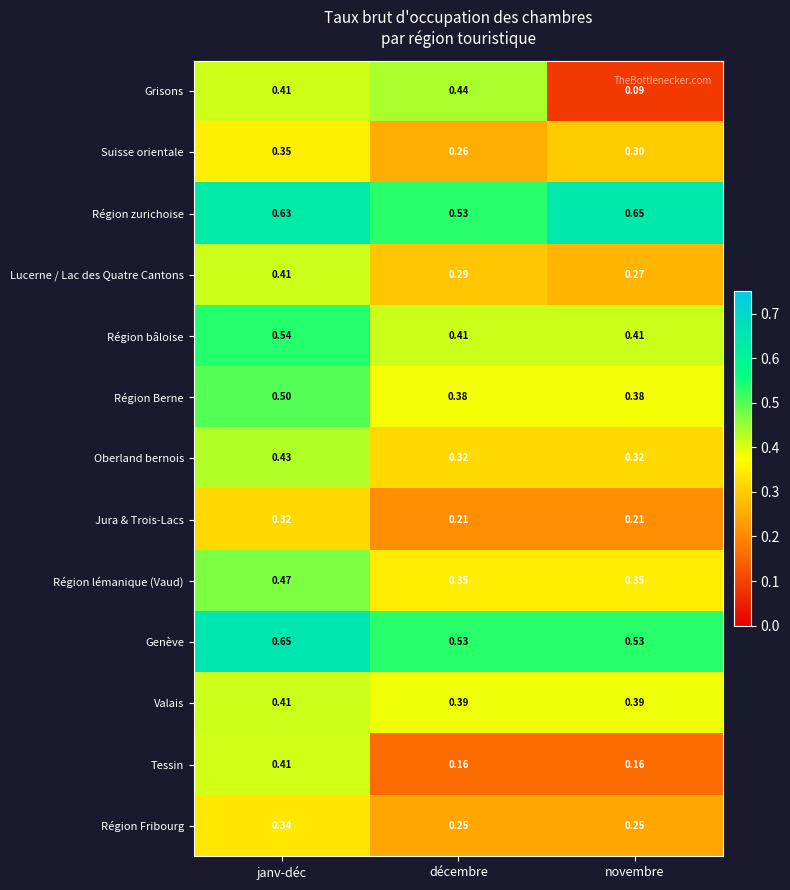

What is the total value across all series at novembre?

4.3